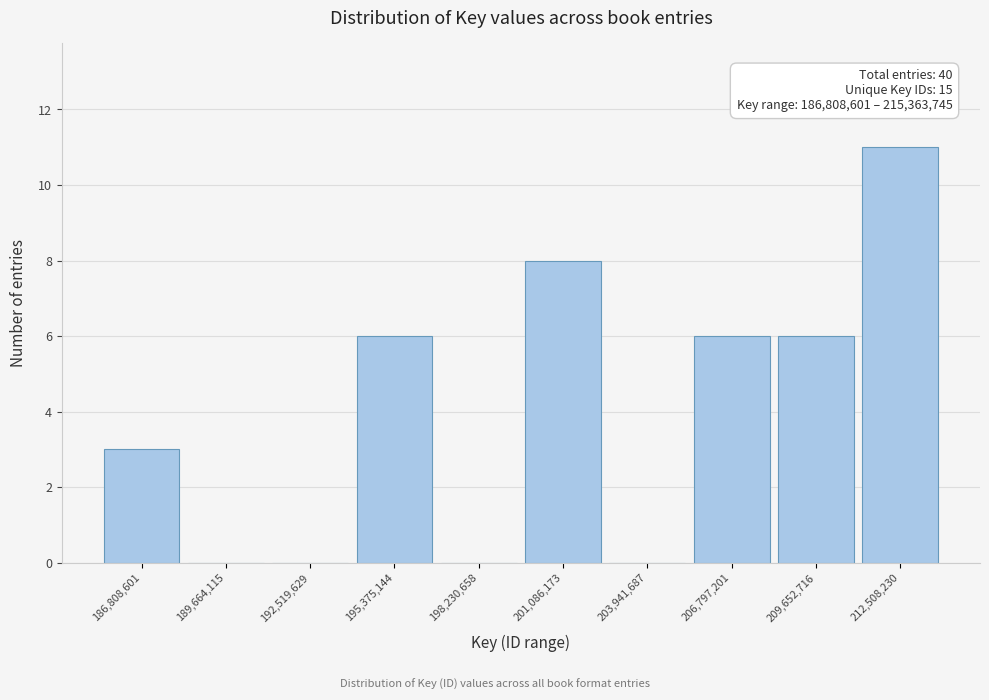

Reading left to right, list all the values displayed in this chart.

186,808,601=3	189,664,115=0	192,519,629=0	195,375,144=6	198,230,658=0	201,086,173=8	203,941,687=0	206,797,201=6	209,652,716=6	212,508,230=11